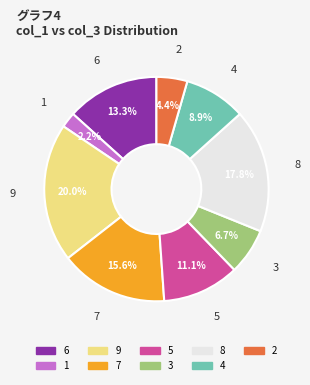

Do 7 and 3 together represent more than half of the pie?

No